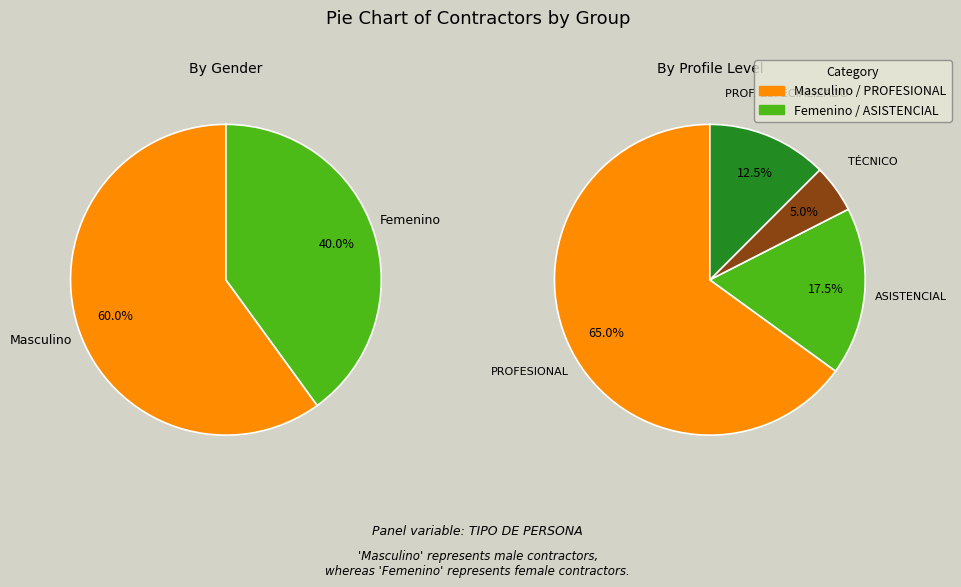

What is the largest slice in the pie chart?

Masculino